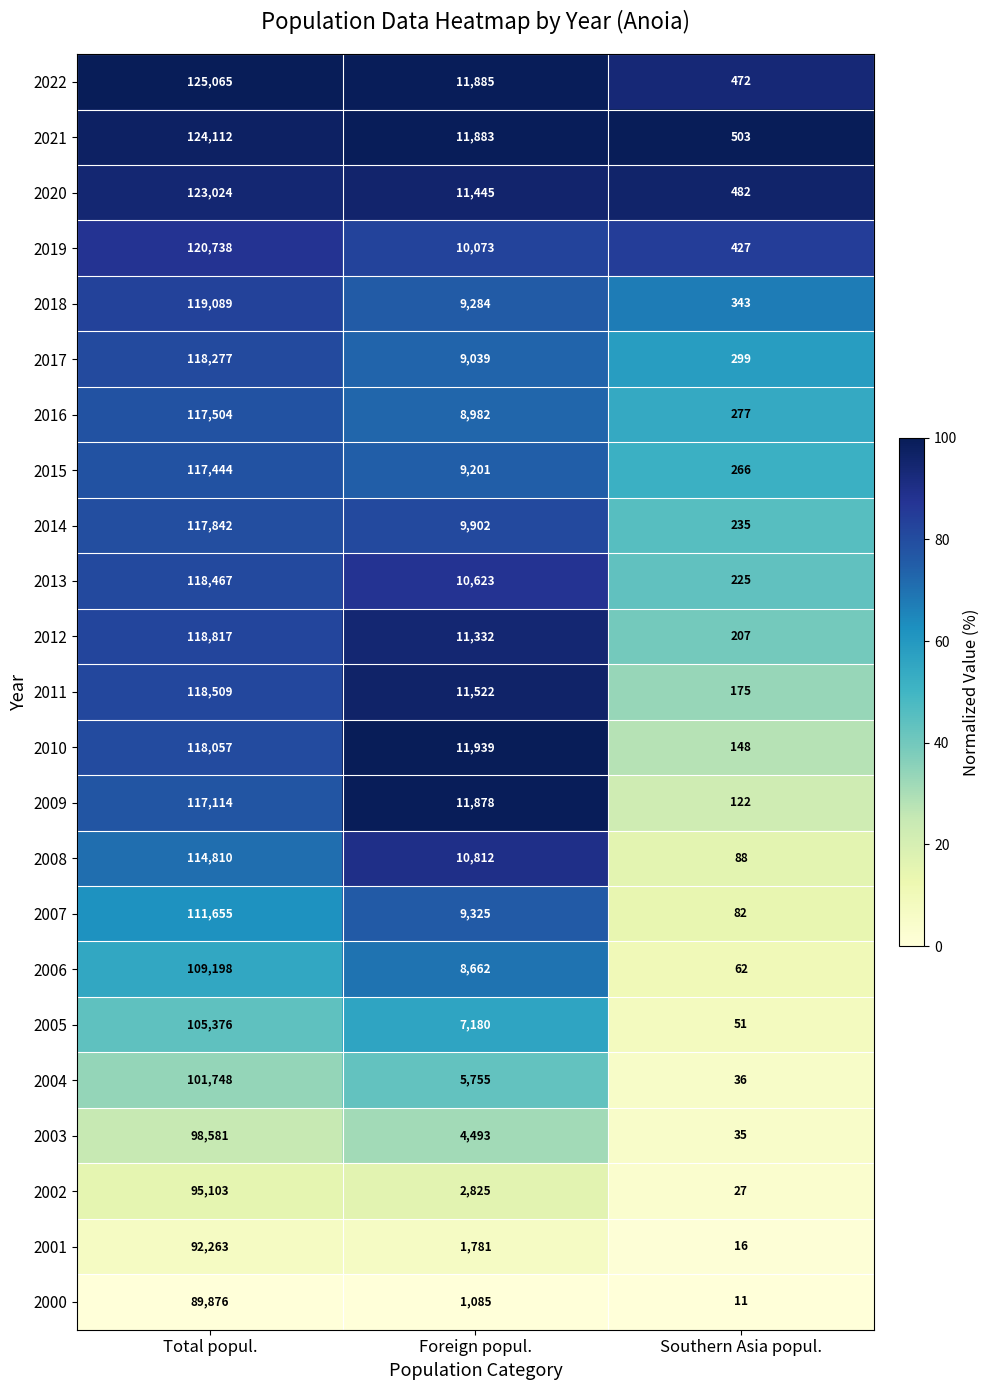

What is the total value across all series at Southern Asia popul.?

4589